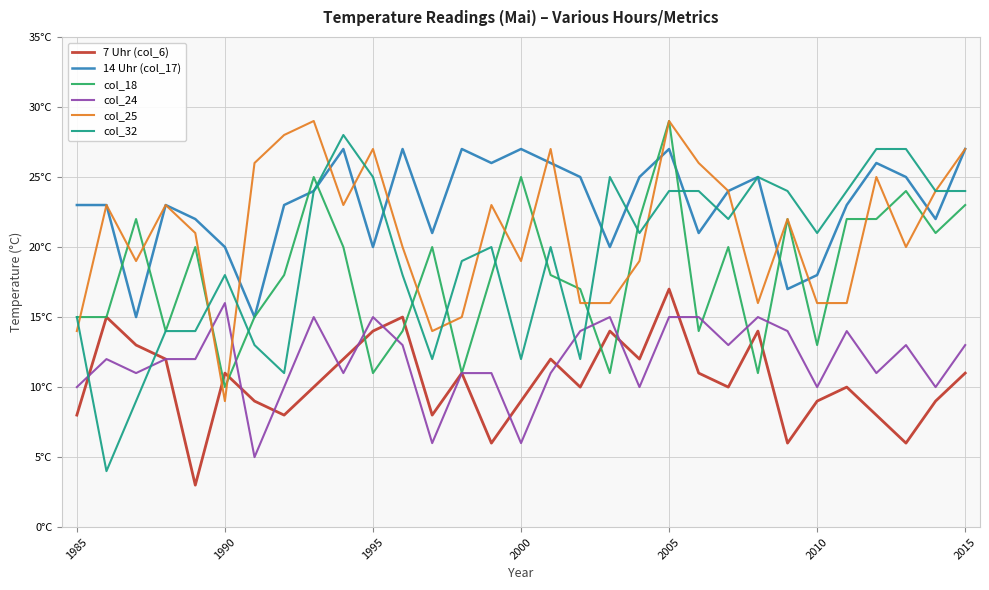

What is the value of the col_25 point at the 2nd from the left?

23